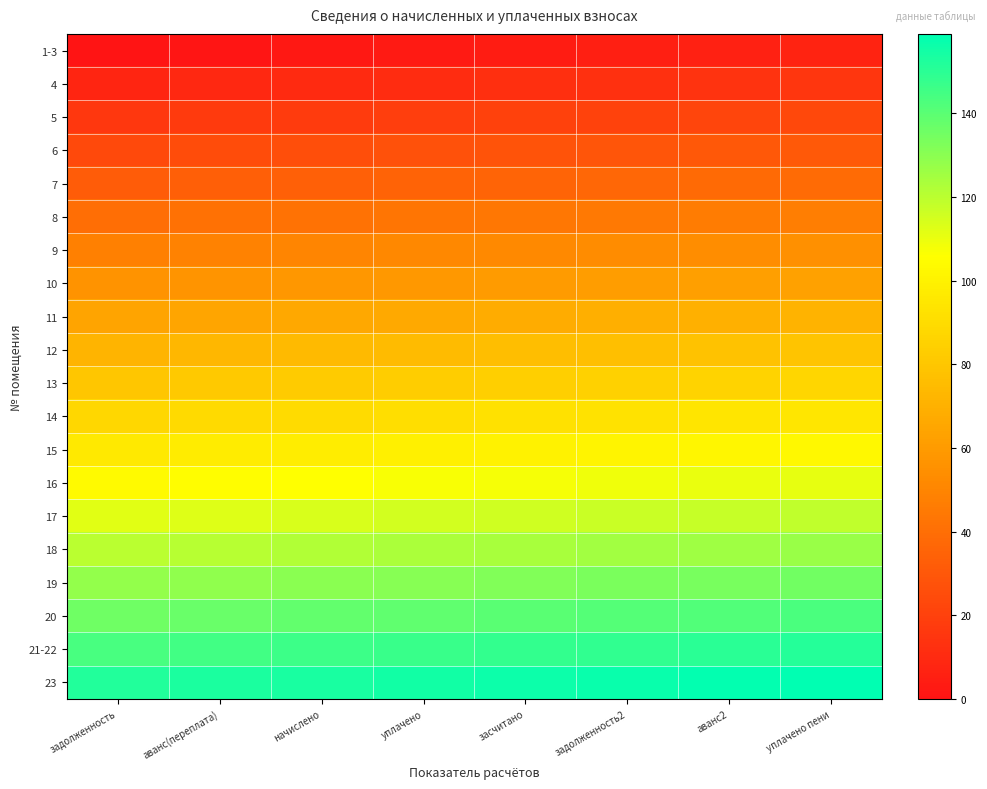

How many categories are shown in the chart?

8